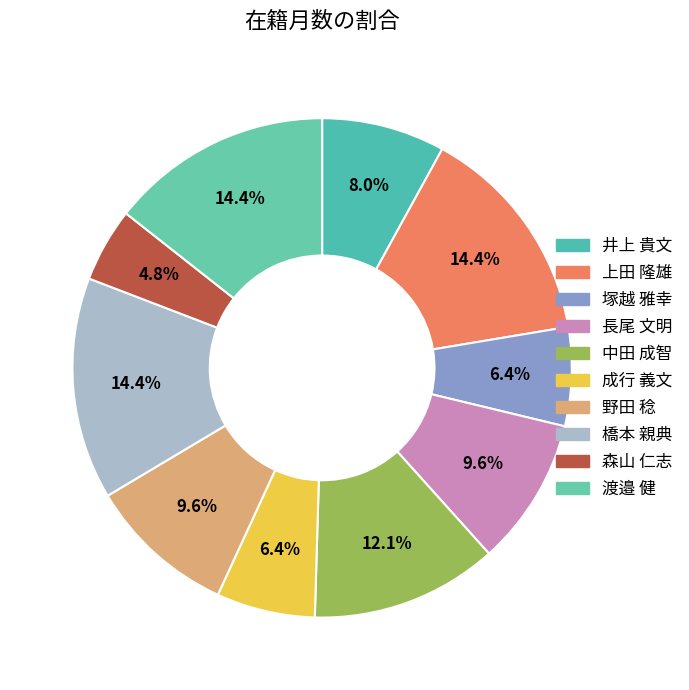

To the nearest percent, what is the average slice percentage?

10%